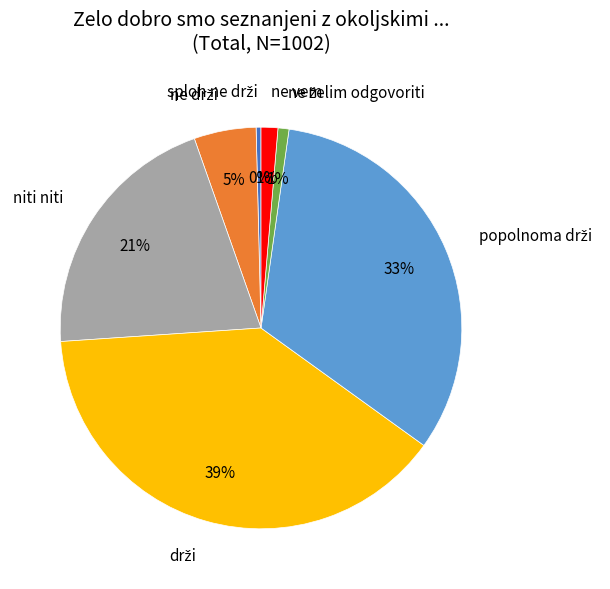

Is it true that ne vem is 1% of the pie?

True